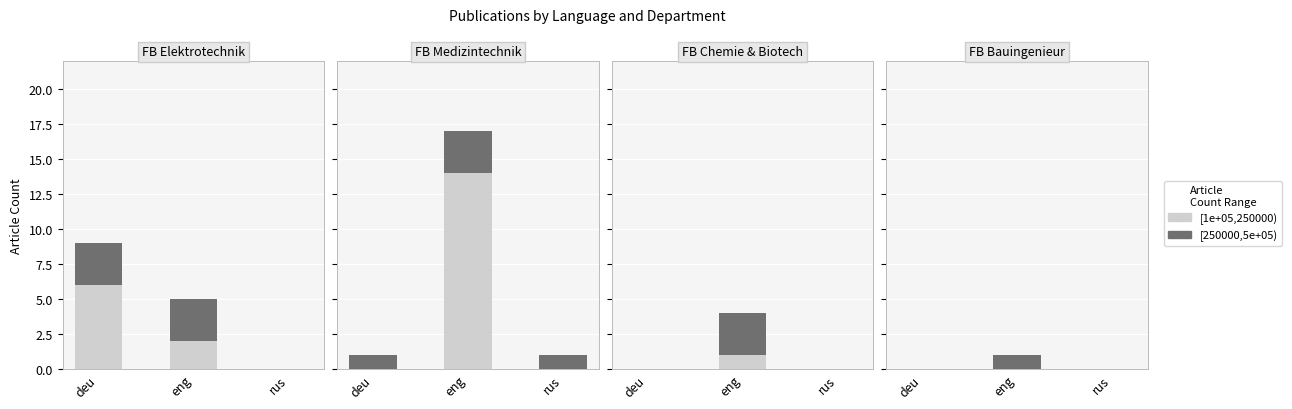

Count the [1e+05,250000) values in the range 0 to 6.

3